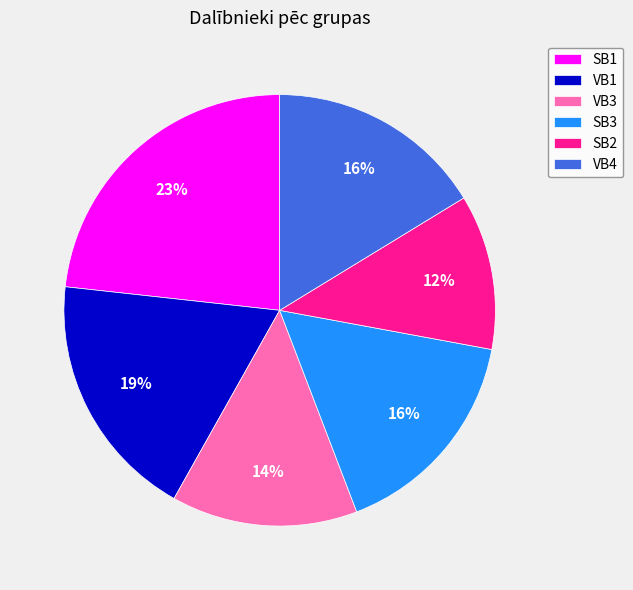

How many segments does this pie chart have?

6